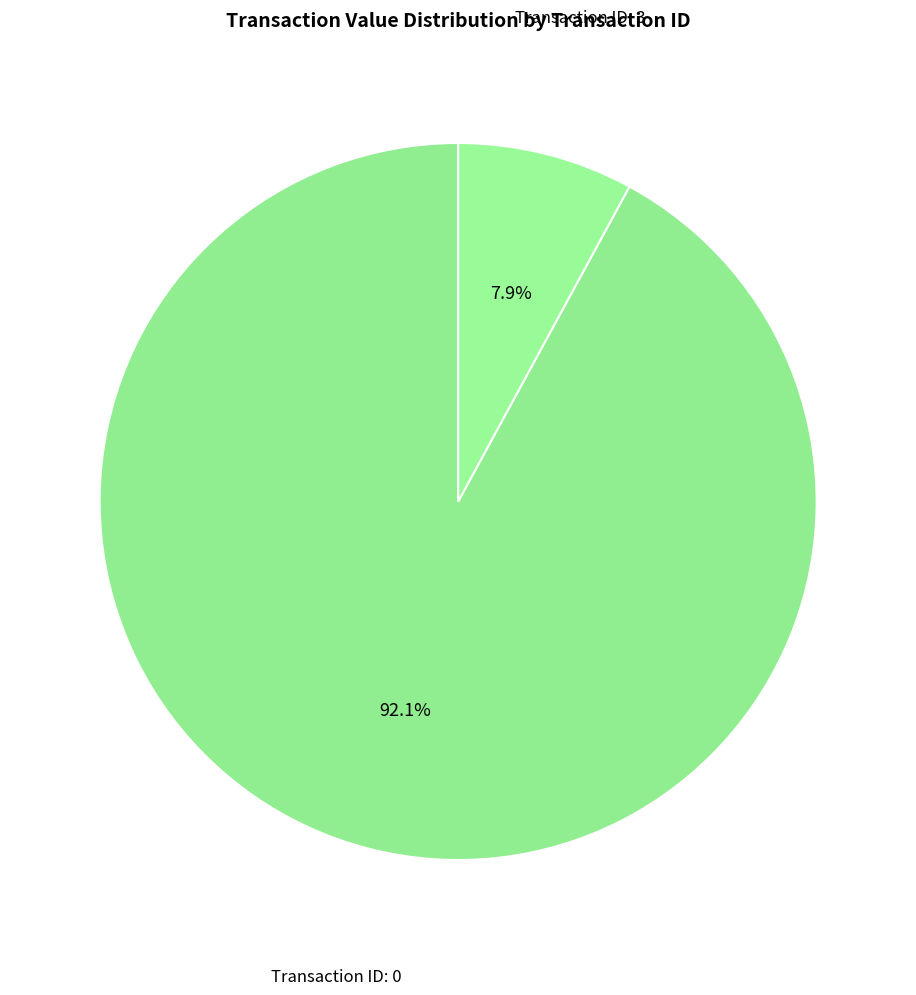

How many segments does this pie chart have?

2